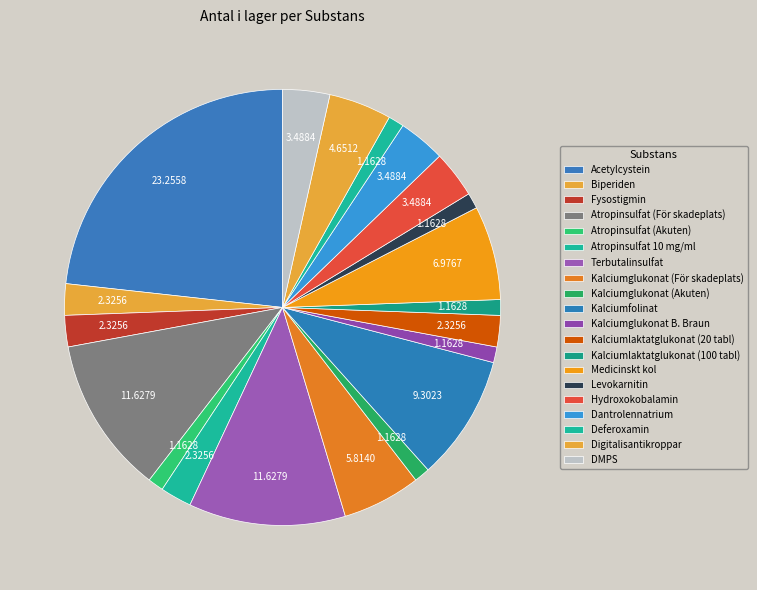

How many slices are in this pie chart?

20